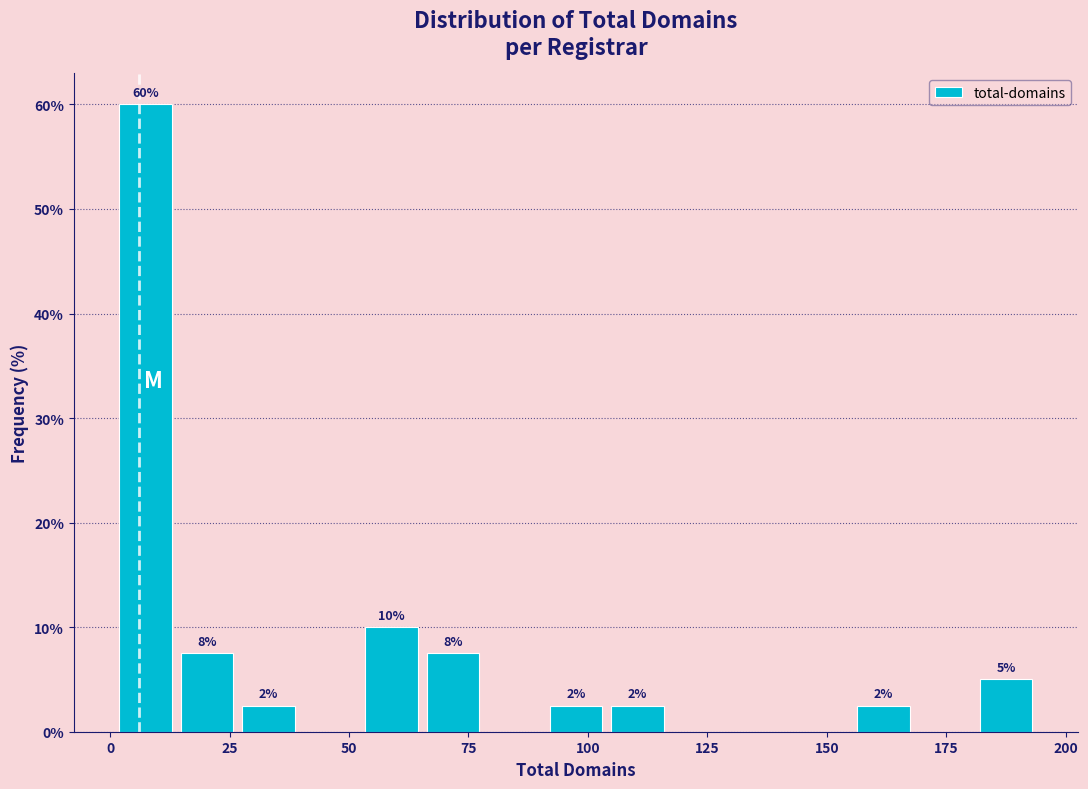

Read against the x-axis, roughly where is the centre of the tallest bar?

5